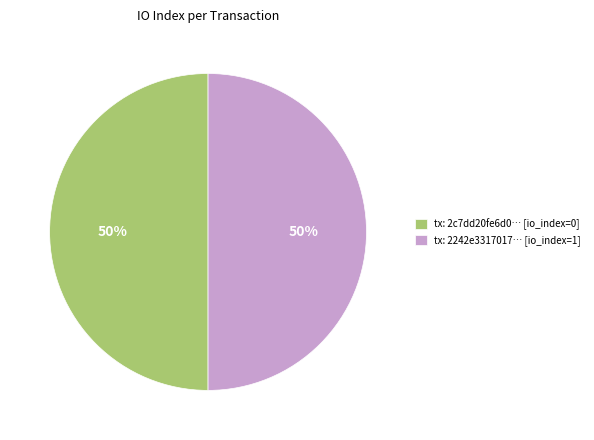

Is it true that tx: 2c7dd20fe6d0… [io_index=0] is 50% of the pie?

True